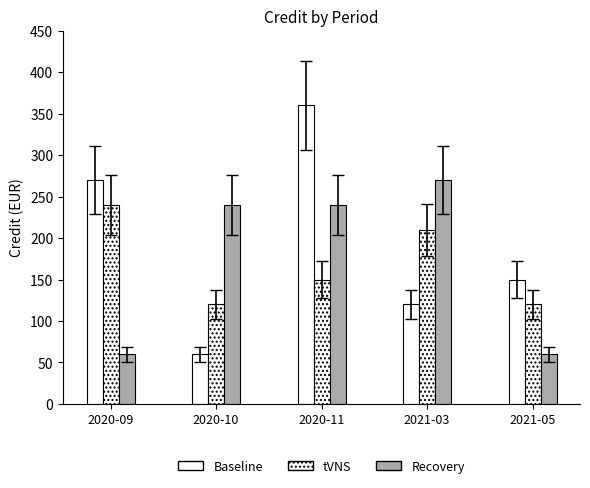

The Recovery series shows 397 at 2021-03. True or false?

False